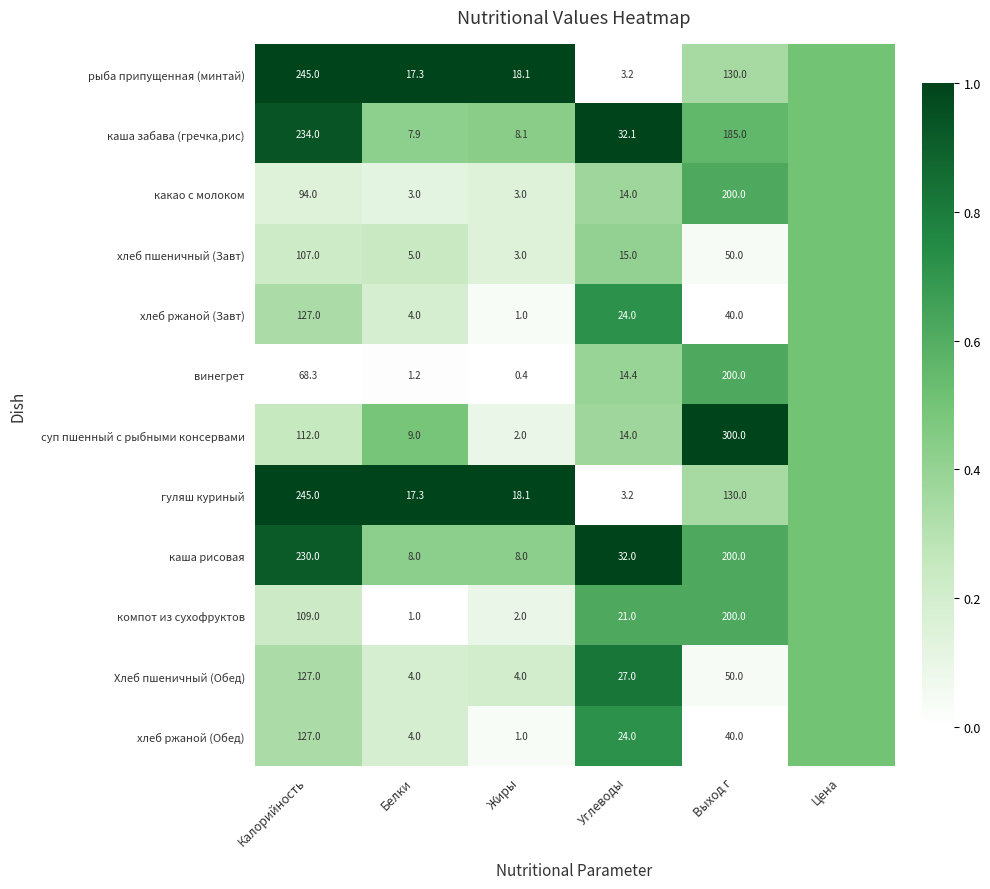

What is the sum of the рыба припущенная (минтай) values at Углеводы and Жиры?

21.3